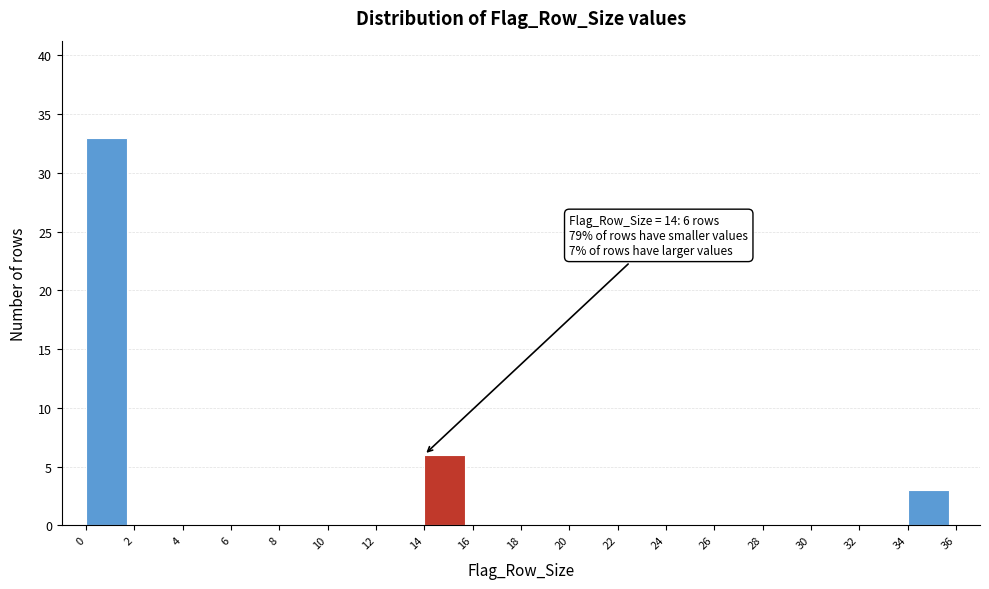

Over which range of the x-axis is the bar tallest?

0 to 2